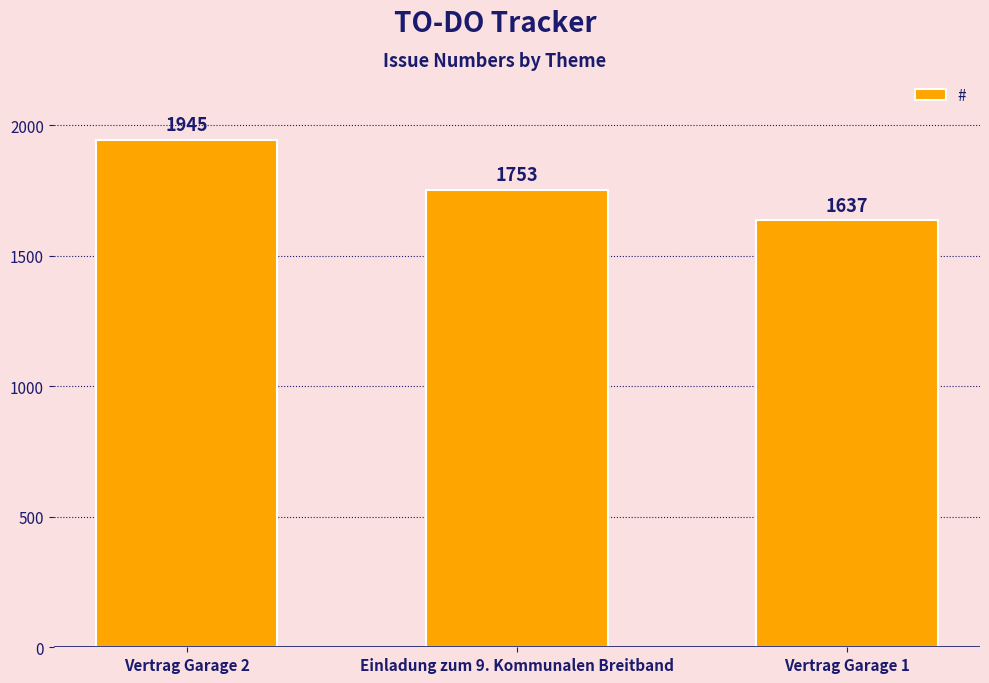

Rank the categories by value from lowest to highest.

Vertrag Garage 1, Einladung zum 9. Kommunalen Breitband, Vertrag Garage 2